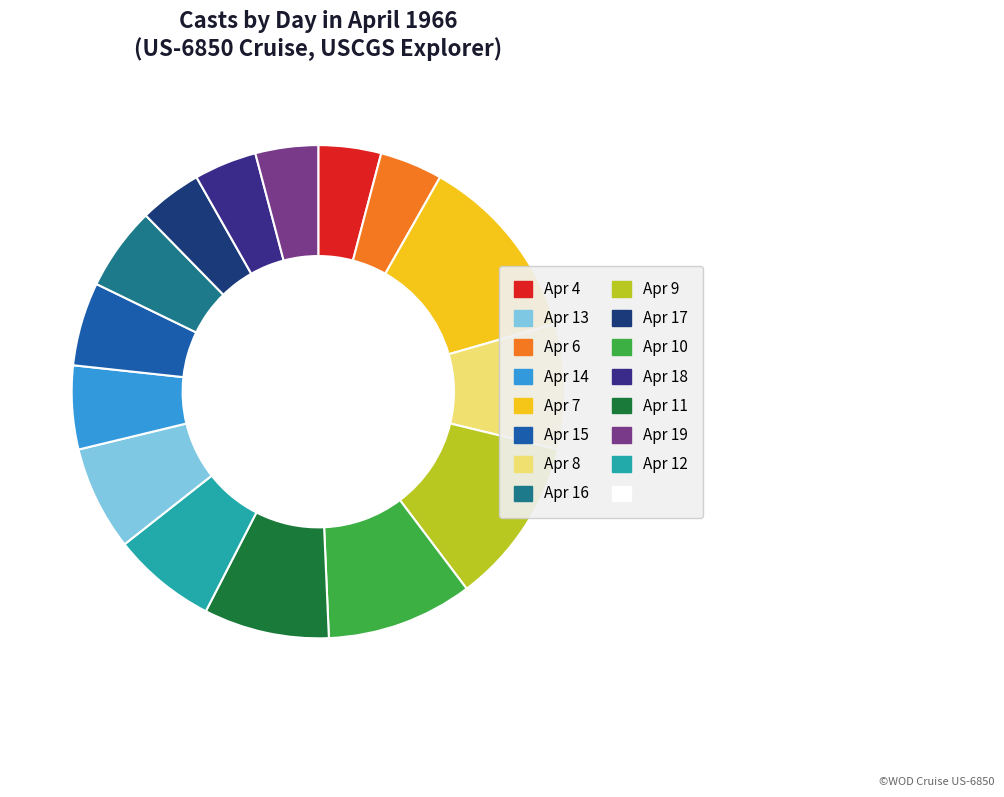

Is there any slice that represents more than half of the pie?

No